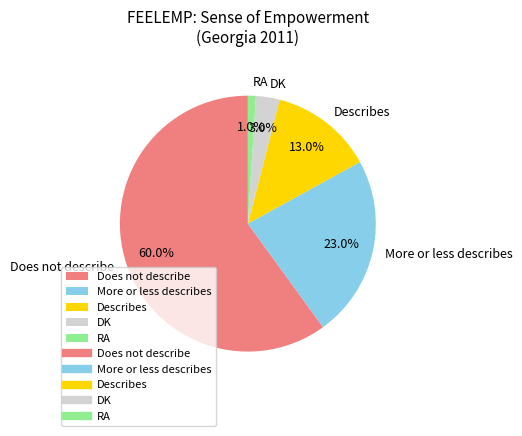

What is the ratio of the value at More or less describes to the value at Does not describe?

0.4